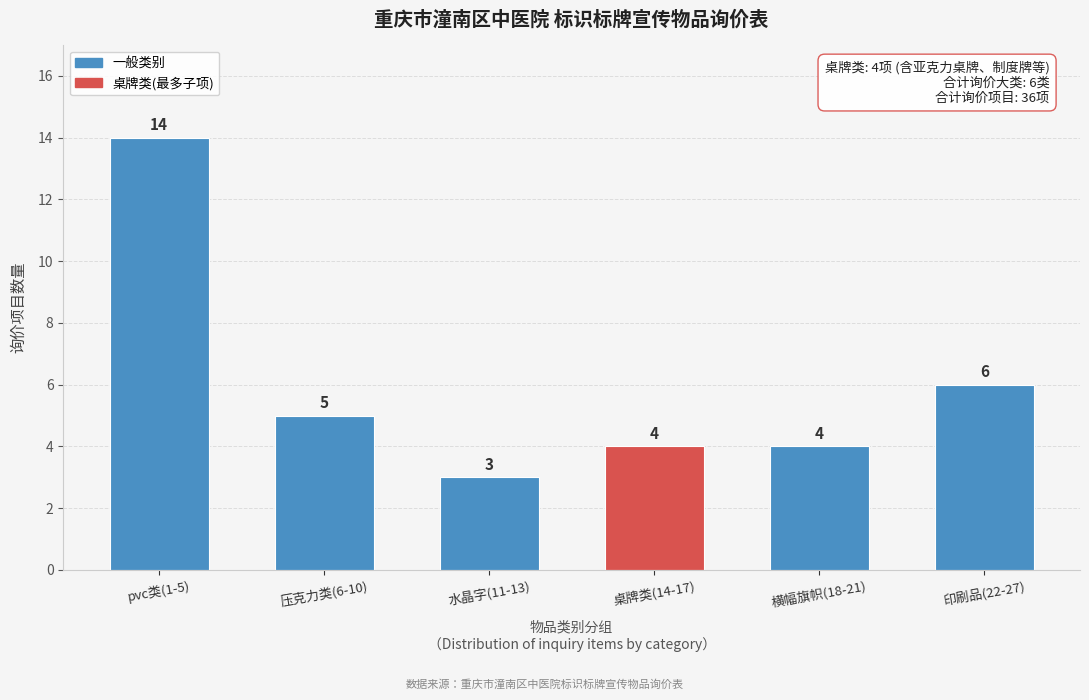

Reading right to left, transcribe all the data shown in this chart.

6	4	4	3	5	14